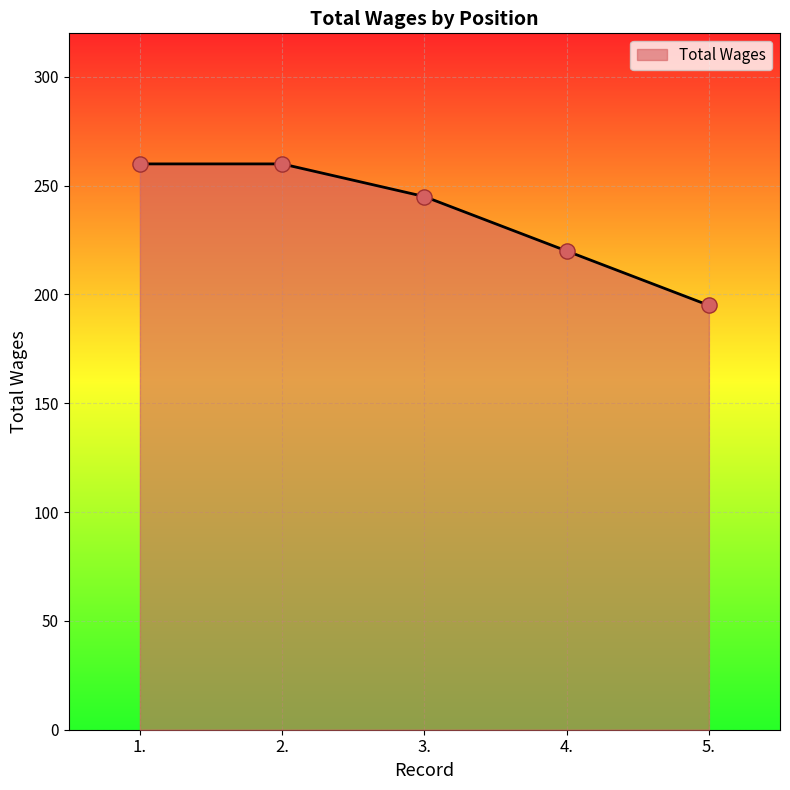

What is the change in value from 4. to 5.?

-25